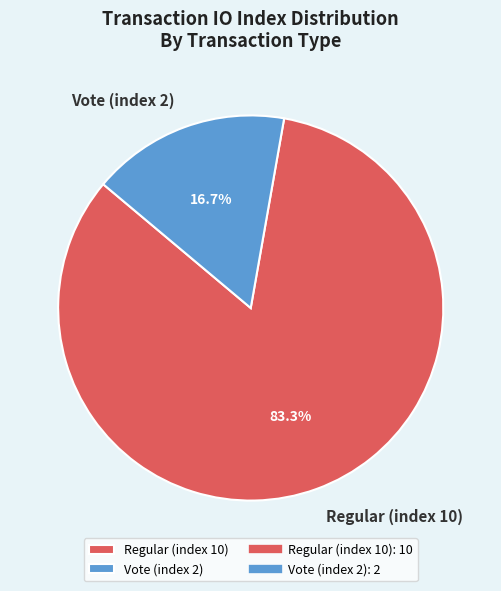

Which slice represents more than half of the pie?

Regular (index 10)